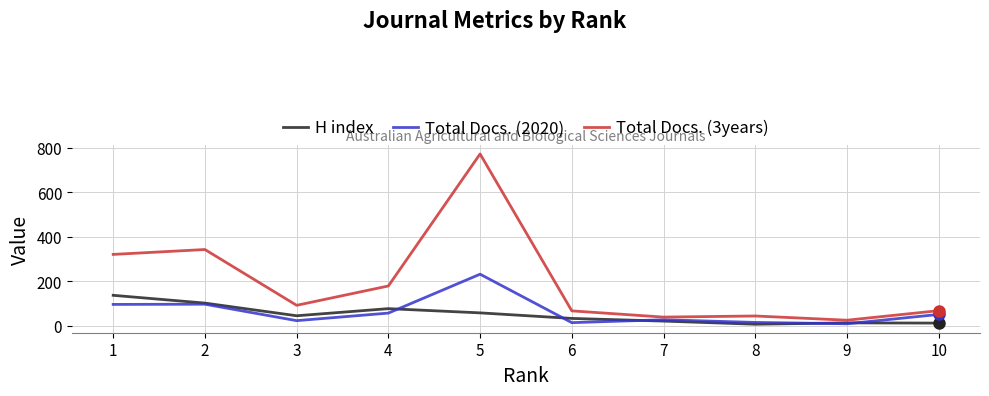

What is the total value across all series at 4?

310